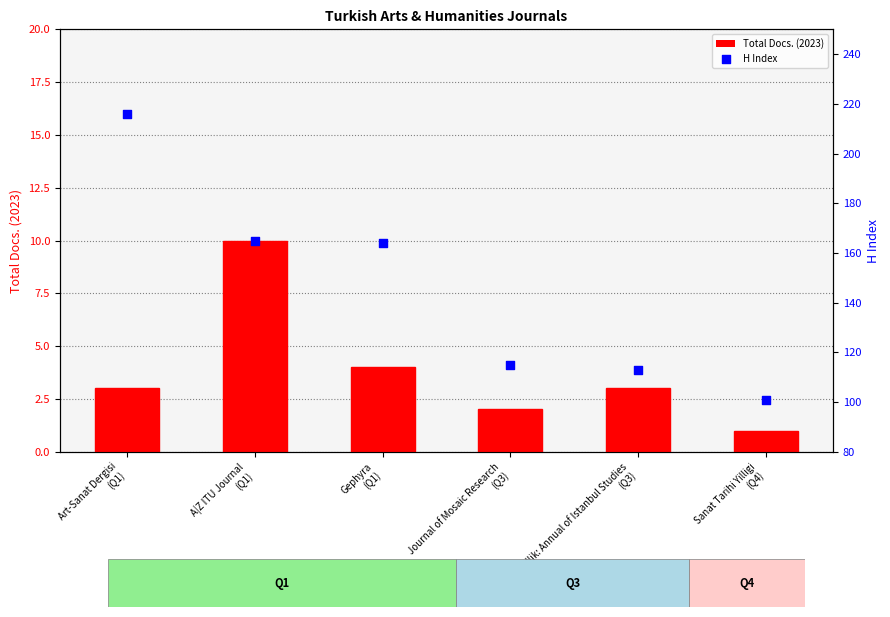

What is the total value across all series at A|Z ITU Journal
(Q1)?

175